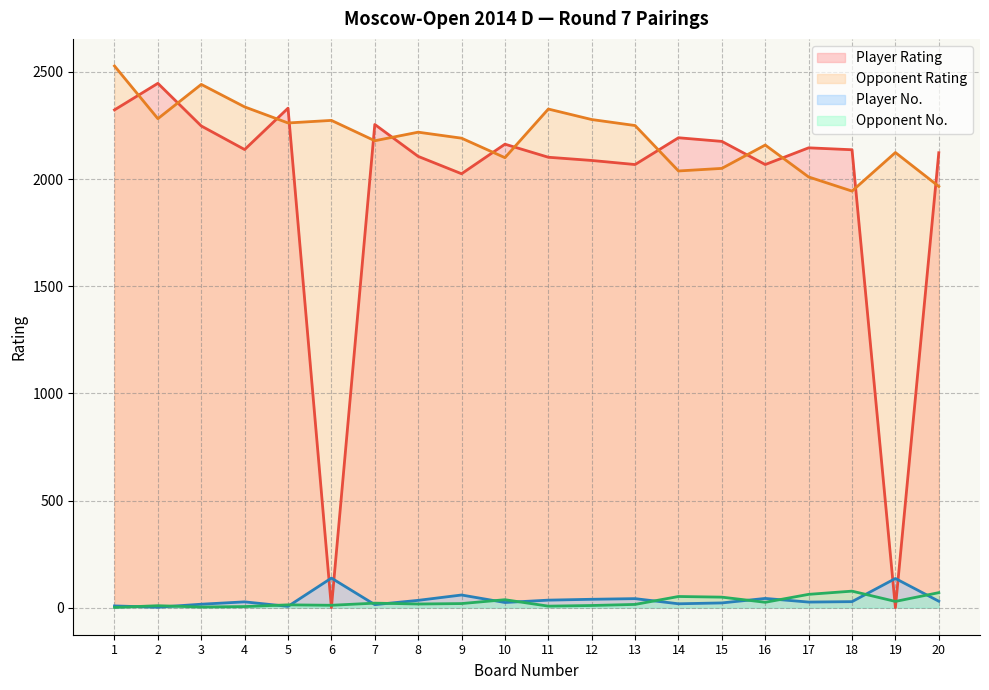

Reading left to right, list all the values displayed in this chart.

Player Rating: 2323	2447	2248	2138	2331	0	2255	2106	2025	2163	2102	2087	2068	2193	2176	2068	2146	2137	0	2123
Opponent Rating: 2528	2282	2442	2337	2262	2274	2179	2219	2191	2100	2327	2278	2250	2038	2050	2159	2010	1944	2124	1966
Player No.: 8	2	16	27	6	138	14	34	59	24	35	39	42	18	22	43	26	28	136	30
Opponent No.: 1	9	3	5	13	11	21	17	19	37	7	10	15	52	49	25	62	77	29	70